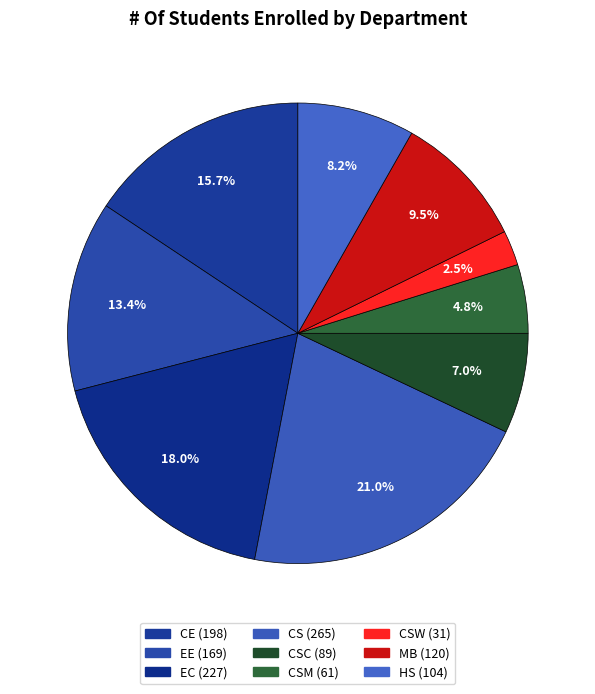

Rank the categories by value from lowest to highest.

CSW, CSM, CSC, HS, MB, EE, CE, EC, CS